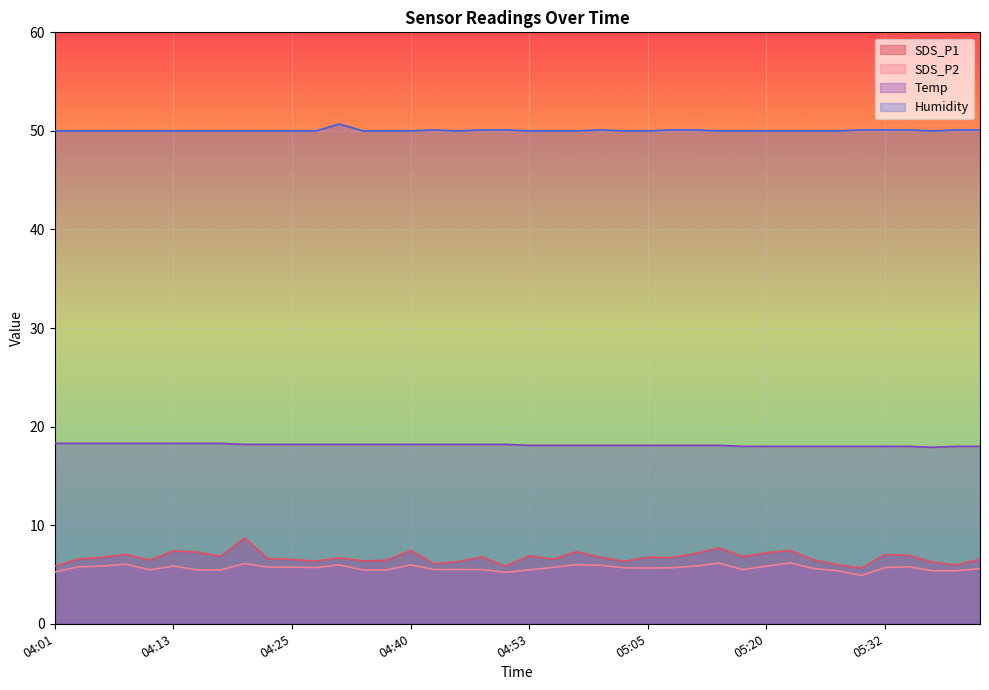

What is the label of the 24th point from the right?

04:43